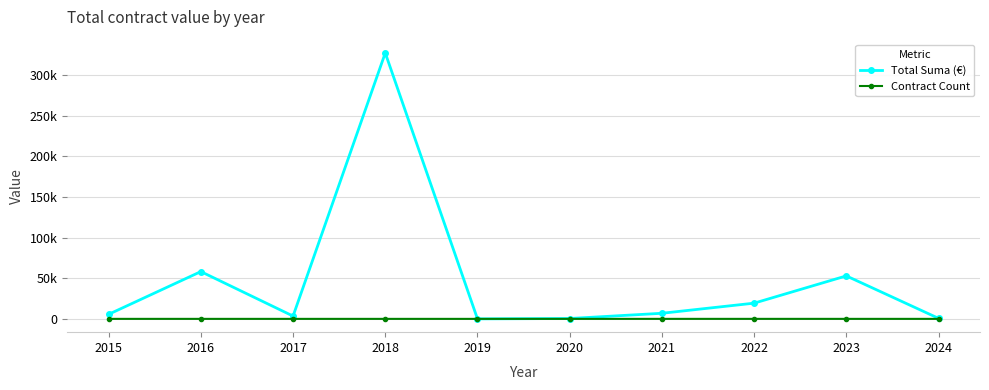

At 2015, list the series in order from largest to smallest.

Total Suma (€), Contract Count